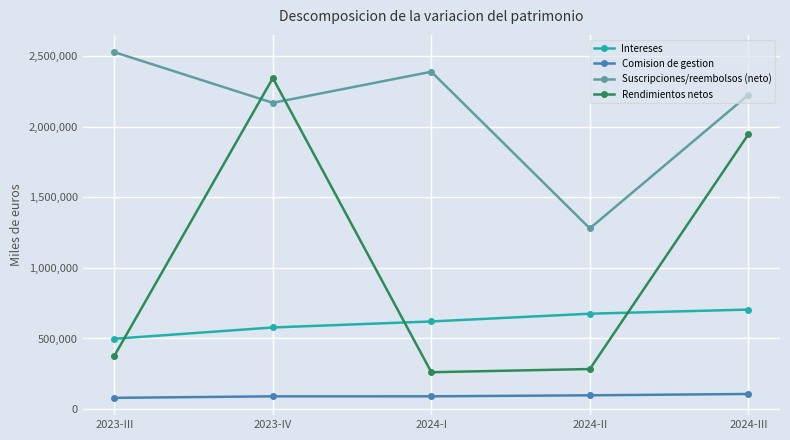

At which category is the sum across all series the highest?

2023-IV